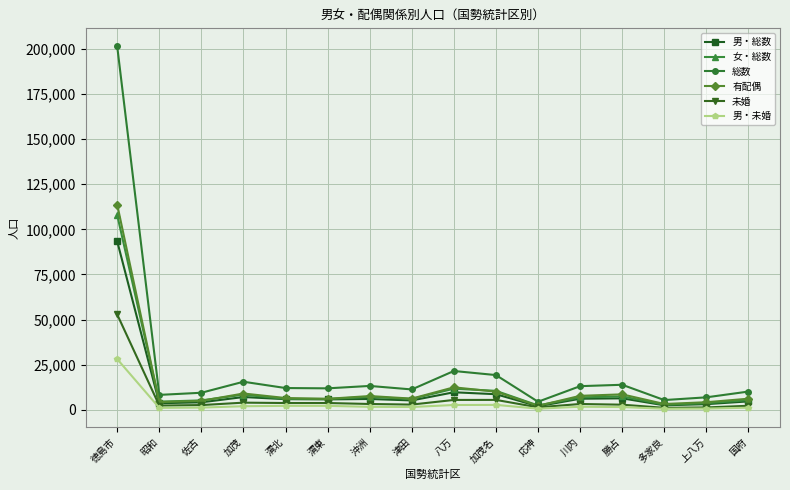

Which series changed the most between 昭和 and 加茂?

総数